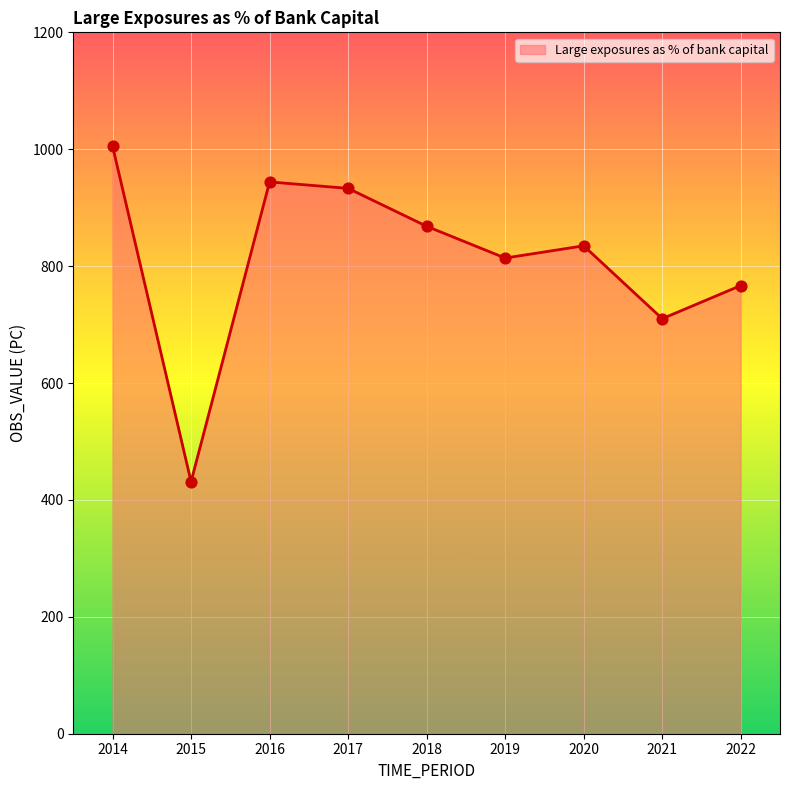

Approximately how many times larger is the value at 2015 compared to 2019?

0.5